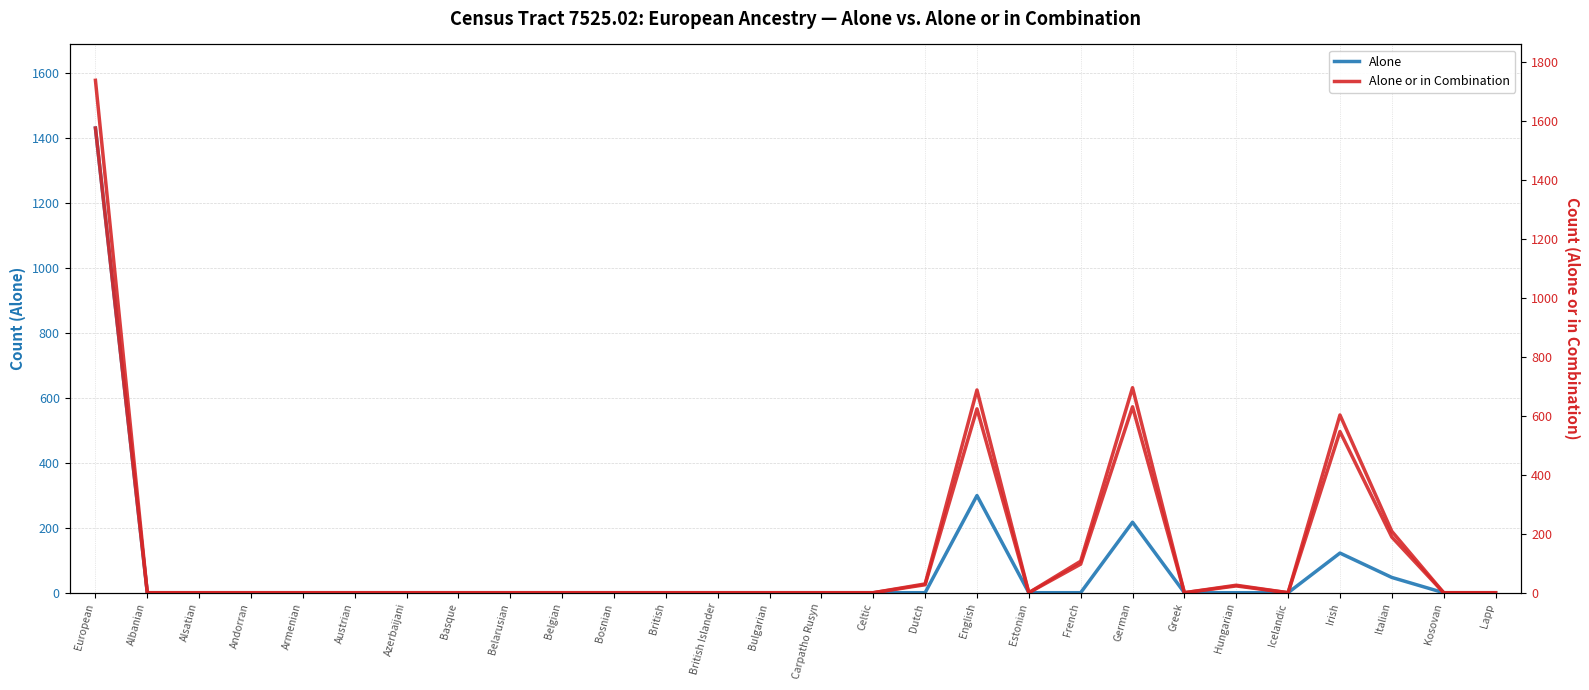

What is the average value of the Alone or in Combination (right axis) series?

133